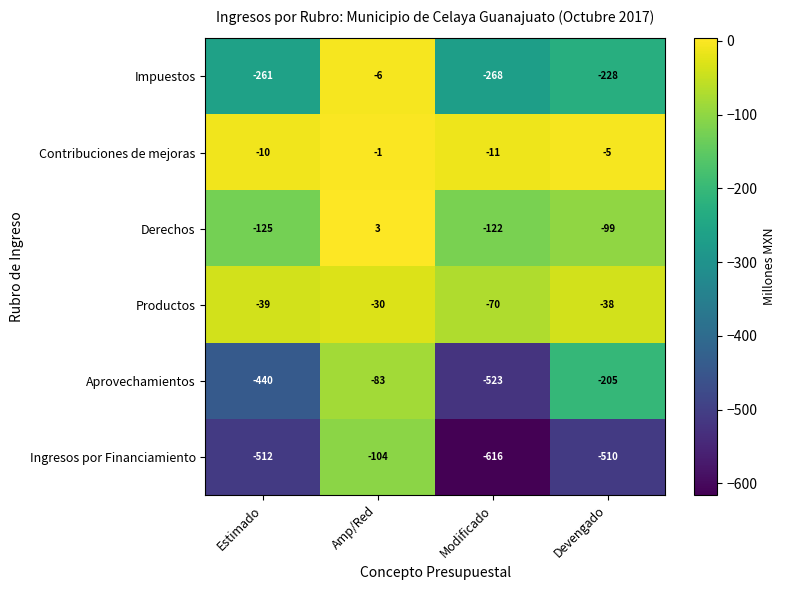

What is the difference between the second highest and second lowest values in the Impuestos series?

33